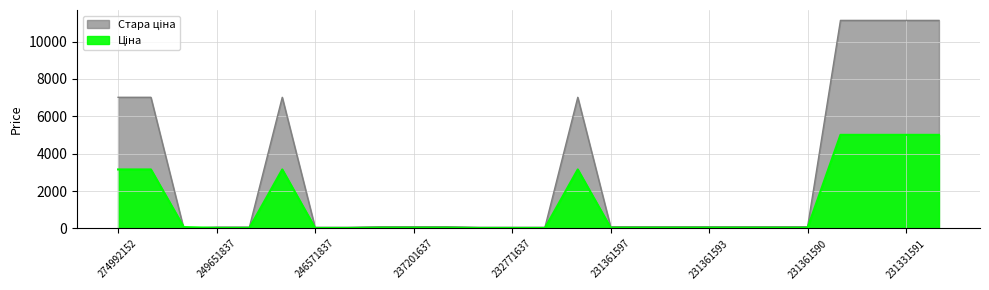

How many lines are shown in the chart?

2